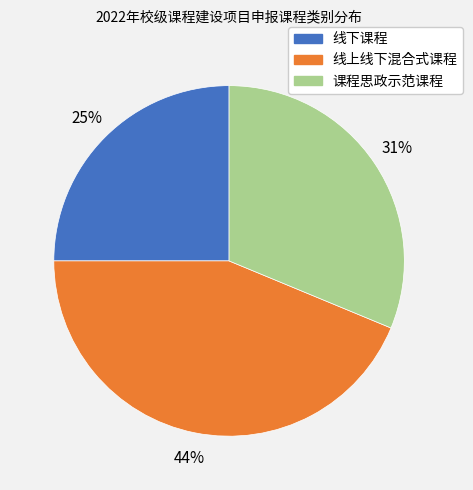

Is the sum of 课程思政示范课程 and 线上线下混合式课程 greater than half?

Yes